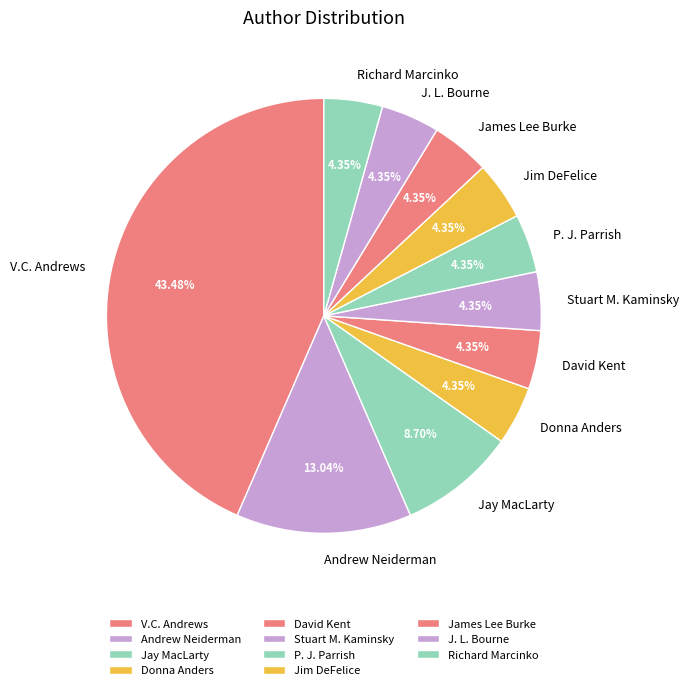

Between David Kent and Andrew Neiderman, which is larger?

Andrew Neiderman